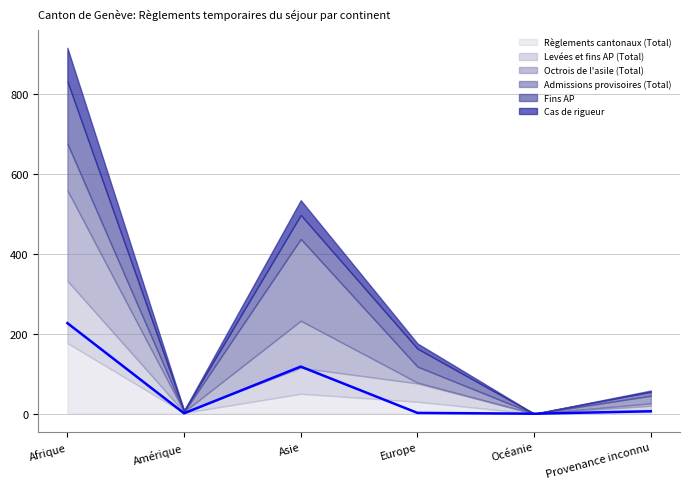

Reading left to right, transcribe all the data shown in this chart.

Règlements cantonaux (Total): Afrique=177	Amérique=2	Asie=50	Europe=30	Océanie=0	Provenance inconnu=10
Levées et fins AP (Total): Afrique=156	Amérique=2	Asie=65	Europe=46	Océanie=0	Provenance inconnu=10
Octrois de l'asile (Total): Afrique=227	Amérique=1	Asie=118	Europe=2	Océanie=0	Provenance inconnu=6
Admissions provisoires (Total): Afrique=117	Amérique=0	Asie=205	Europe=40	Océanie=0	Provenance inconnu=19
Fins AP: Afrique=156	Amérique=2	Asie=60	Europe=45	Océanie=0	Provenance inconnu=10
Cas de rigueur: Afrique=84	Amérique=1	Asie=37	Europe=13	Océanie=0	Provenance inconnu=3